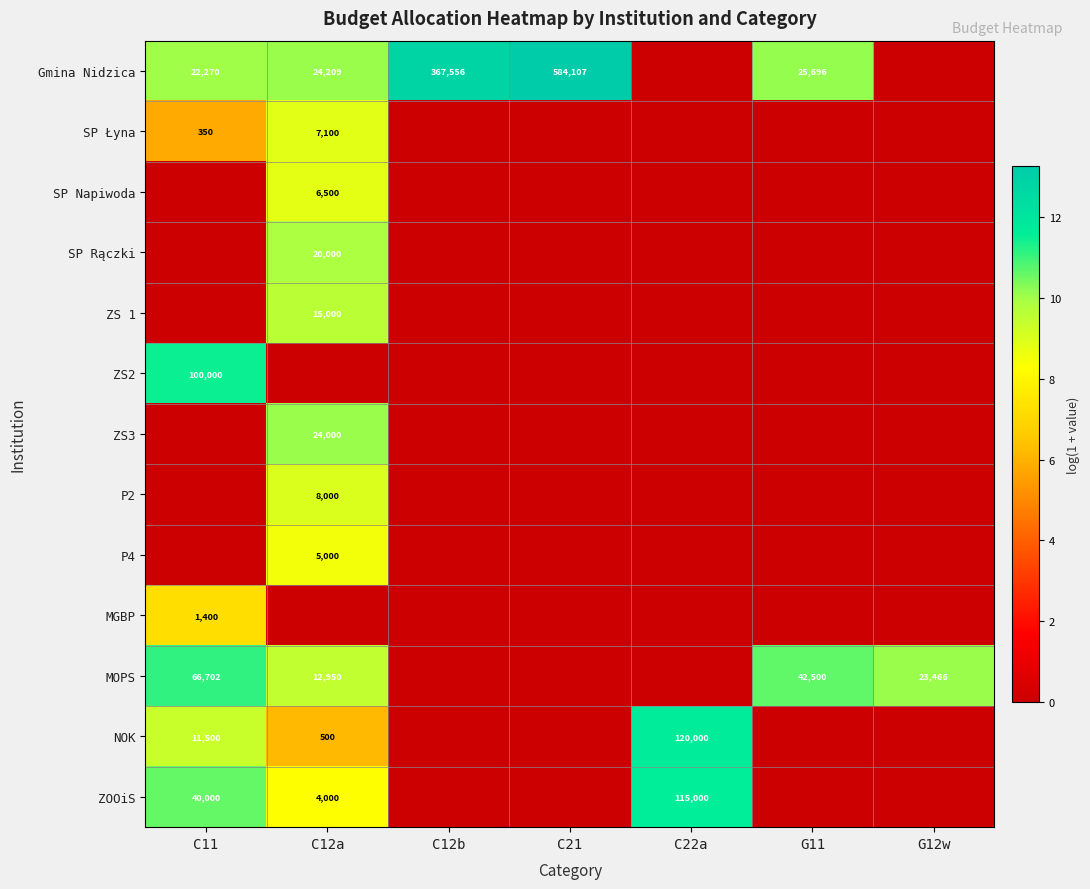

At which category does the chart reach its peak across all series?

C21